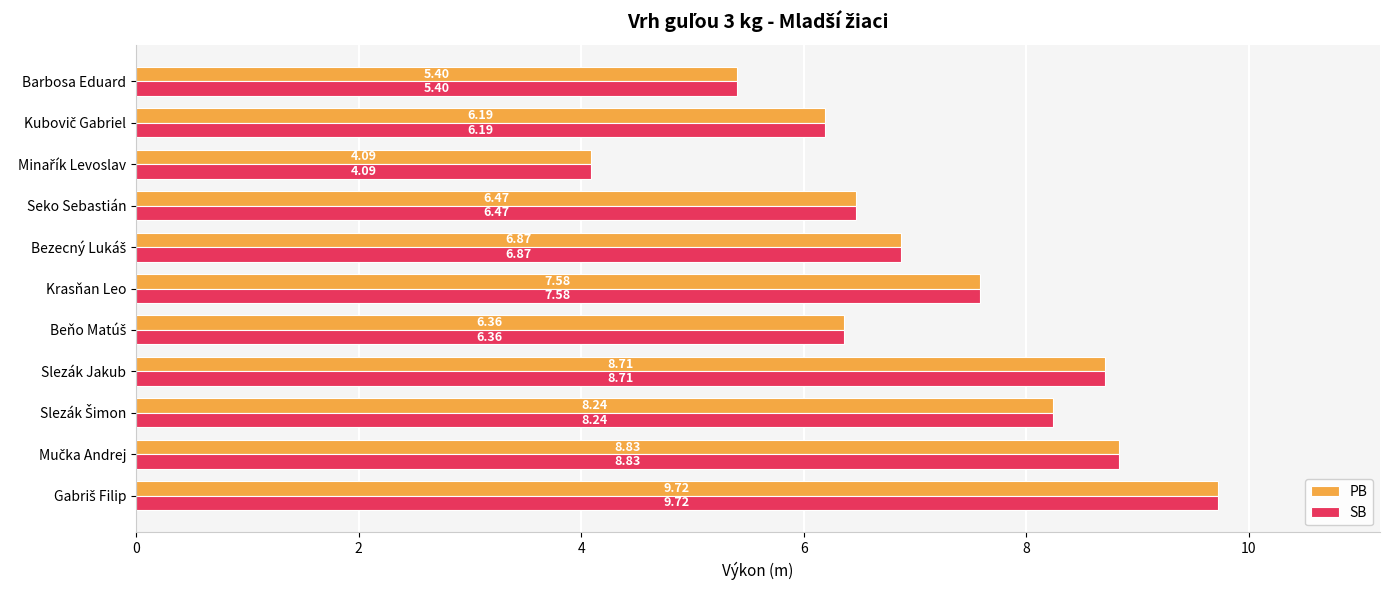

What is the average value of the PB series?

7.1